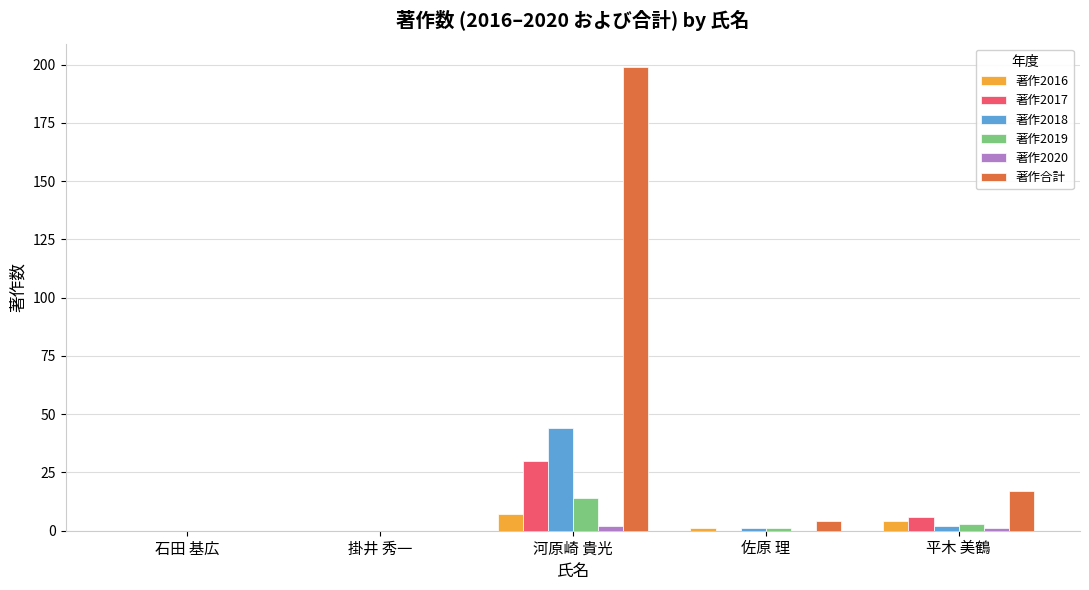

Where is 著作2016 nearest to the value 3?

平木 美鶴